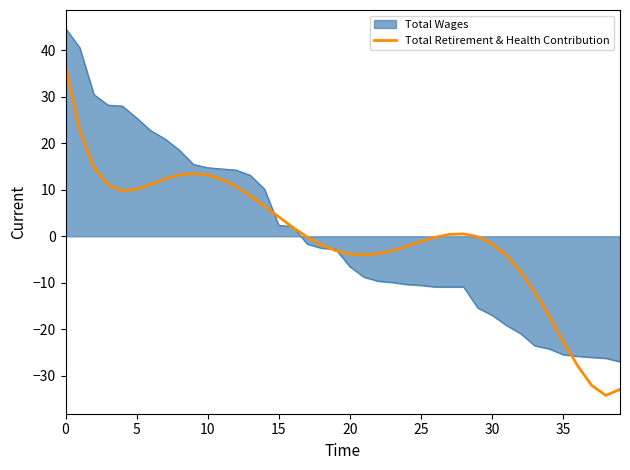

Rank the series by their maximum value, from lowest to highest.

Total Retirement & Health Contribution, Total Wages